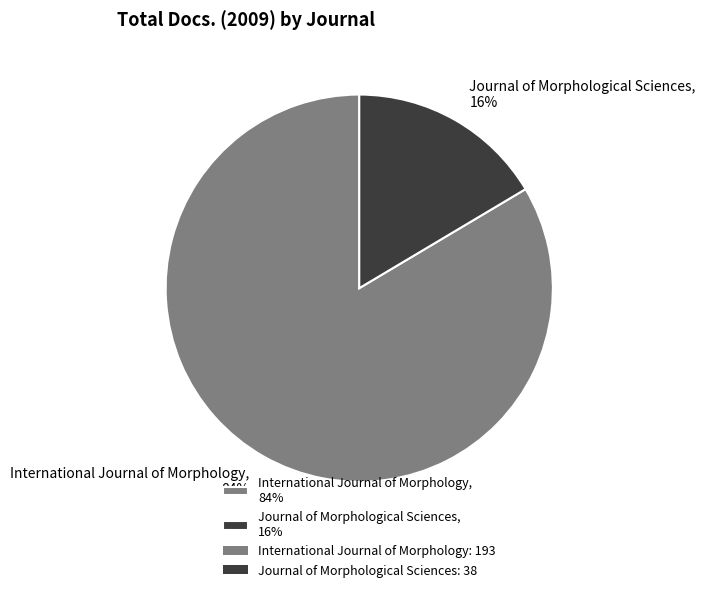

To the nearest percent, what portion does International Journal of Morphology represent?

84%